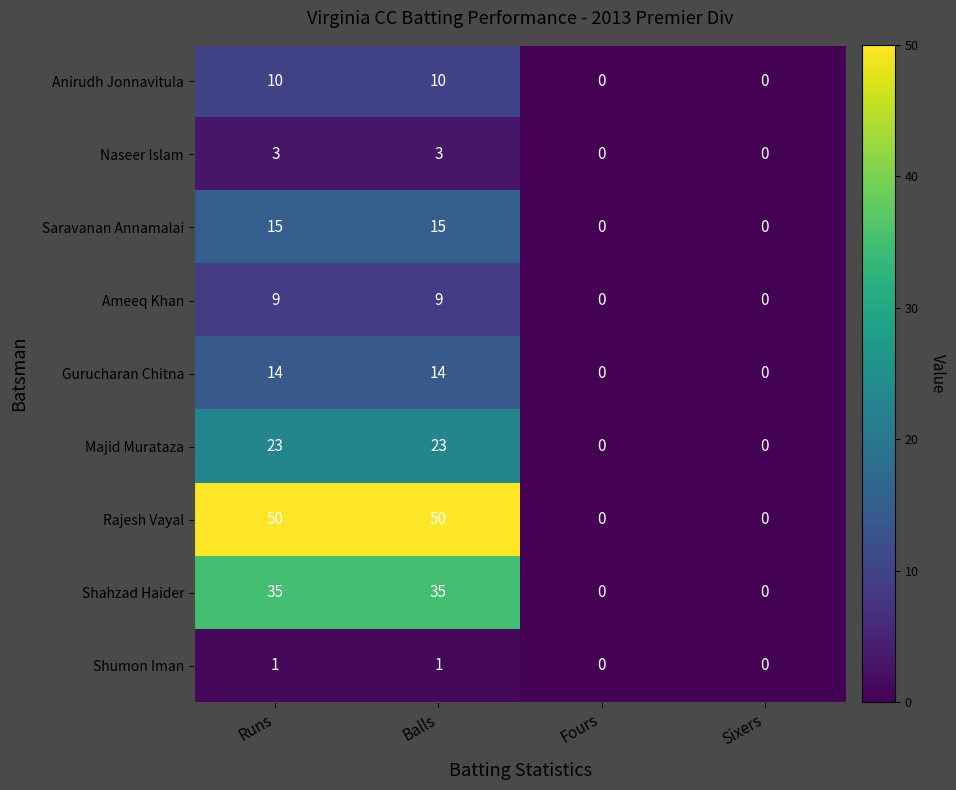

How many data points does each series have?

4